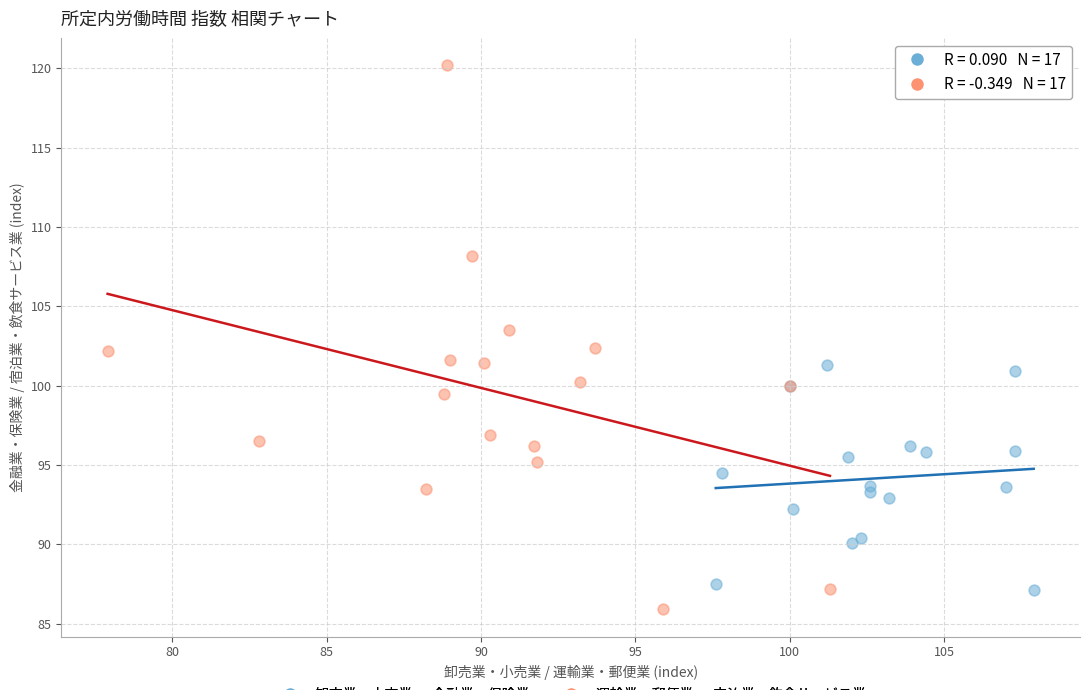

Which series reaches the maximum Y coordinate?

運輸業・郵便業 vs 宿泊業・飲食サービス業